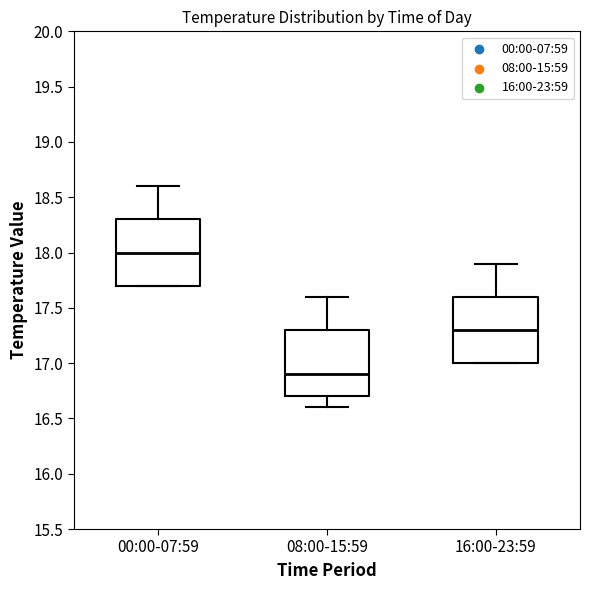

Reading left to right, transcribe this box plot: for each box, give where its median line is, the range the box spans, and where its two whiskers end, as read against the y-axis. The values are not printed on the chart, so give them approximately, as read against the axis.

00:00-07:59: median 18.0, box 17.7 to 18.3, whiskers 17.7 to 18.6
08:00-15:59: median 16.9, box 16.7 to 17.3, whiskers 16.6 to 17.6
16:00-23:59: median 17.3, box 17.0 to 17.6, whiskers 17.0 to 17.9